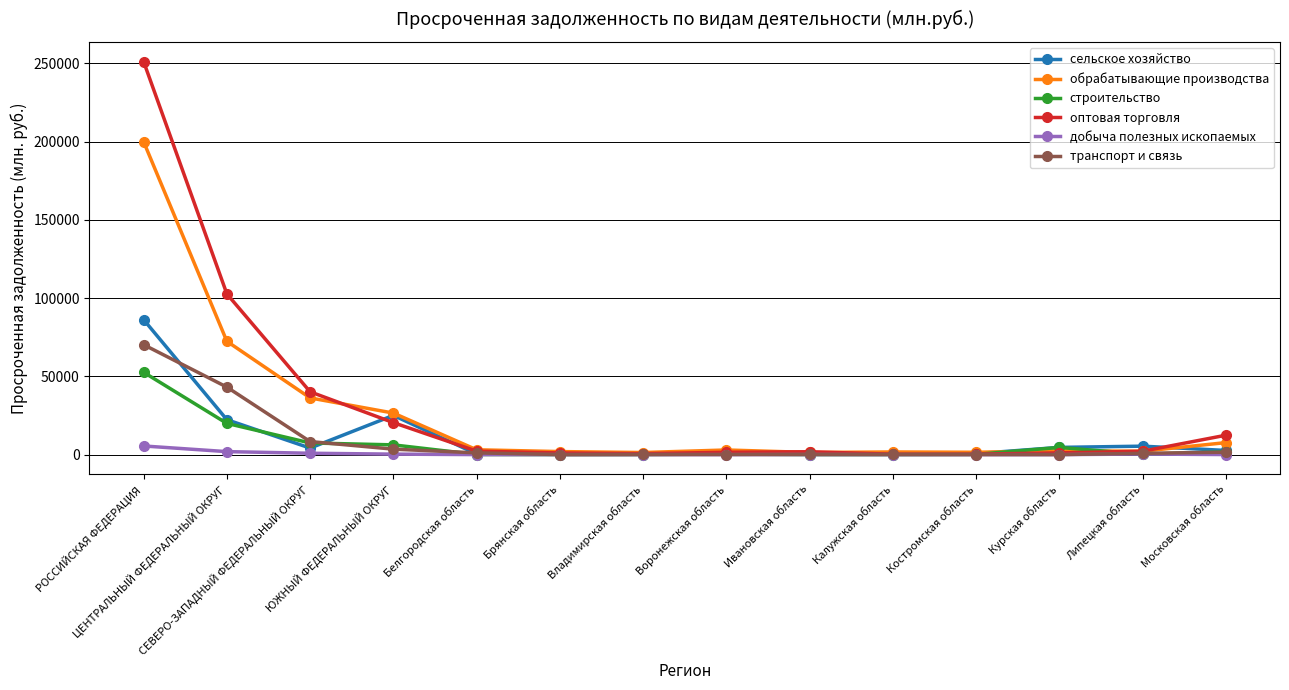

Which series has the largest range (max minus min)?

оптовая торговля